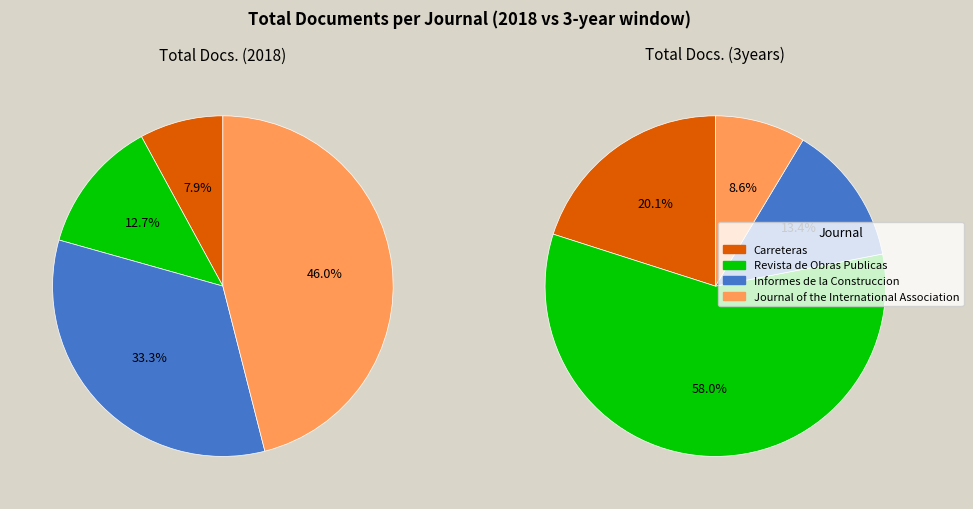

To the nearest percent, what portion does Journal of the International Association represent?

9%